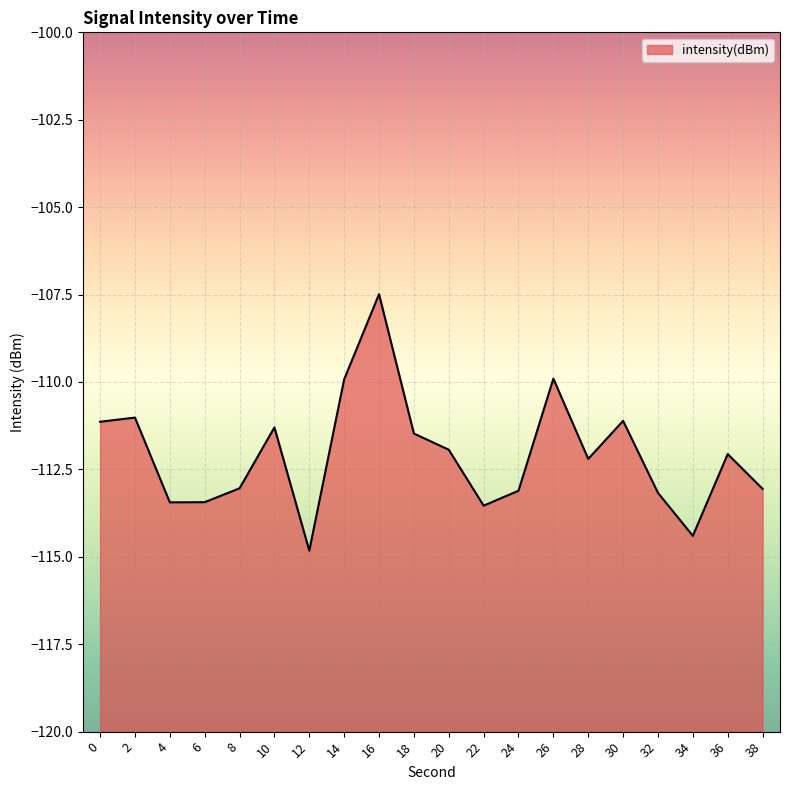

Which label corresponds to the largest value in the chart?

16